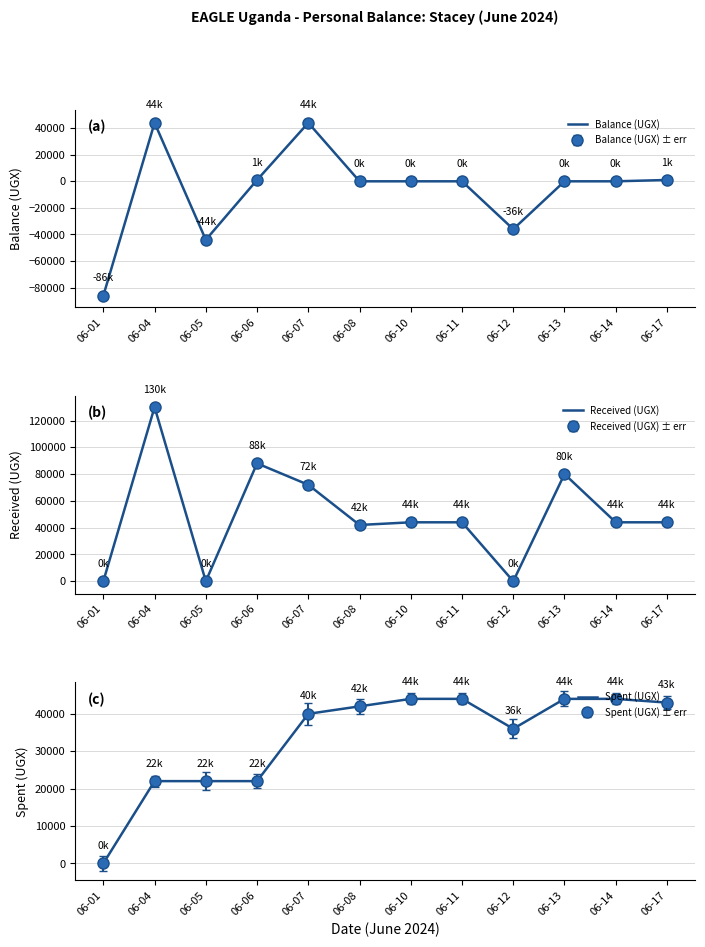

What is the maximum value for Spent (UGX)?

44000